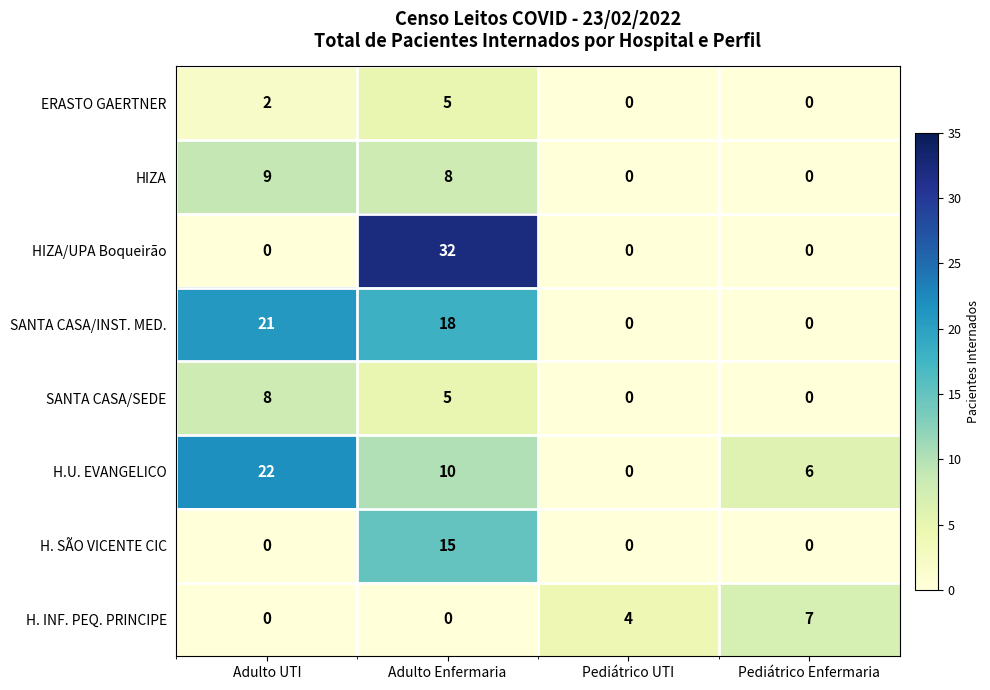

Count the SANTA CASA/INST. MED. values in the range 0 to 21.

4